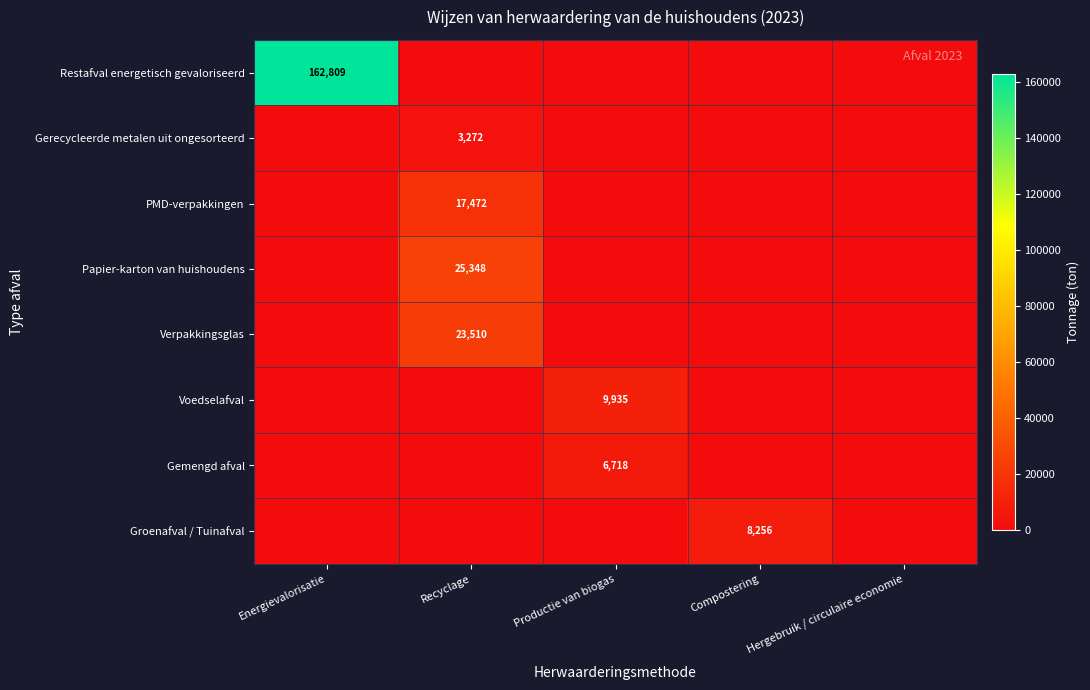

Is it true that Restafval energetisch gevaloriseerd equals 162809 at Energievalorisatie?

True